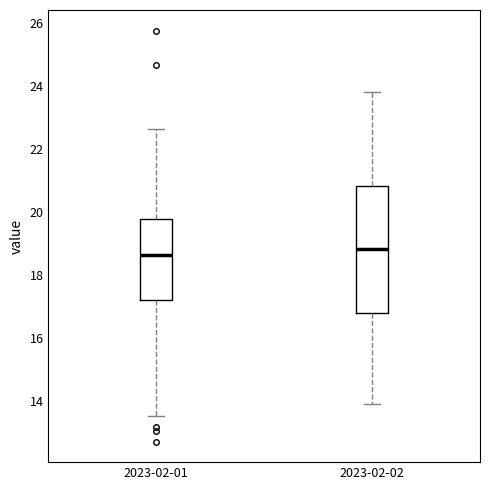

Where does the lower whisker of the box for 2023-02-01 end on the y-axis? The values are not printed on the chart, so give them approximately, as read against the axis.

13.6